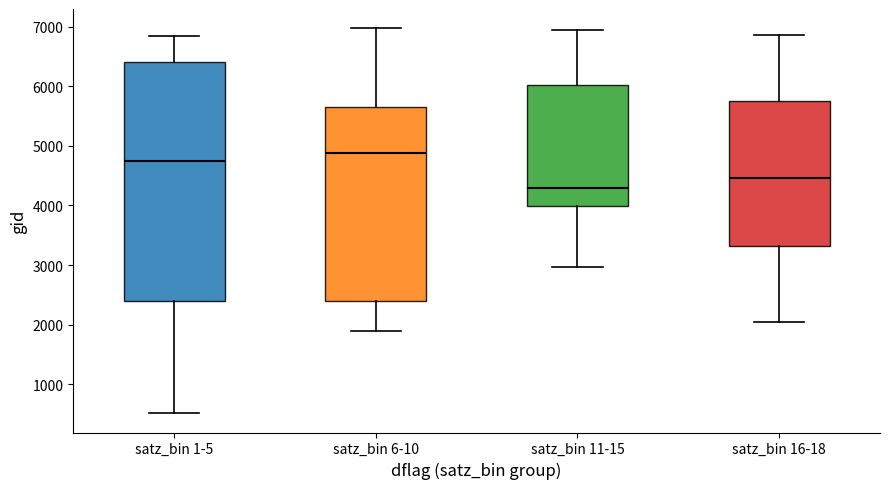

Which box has the highest median line?

satz_bin 6-10